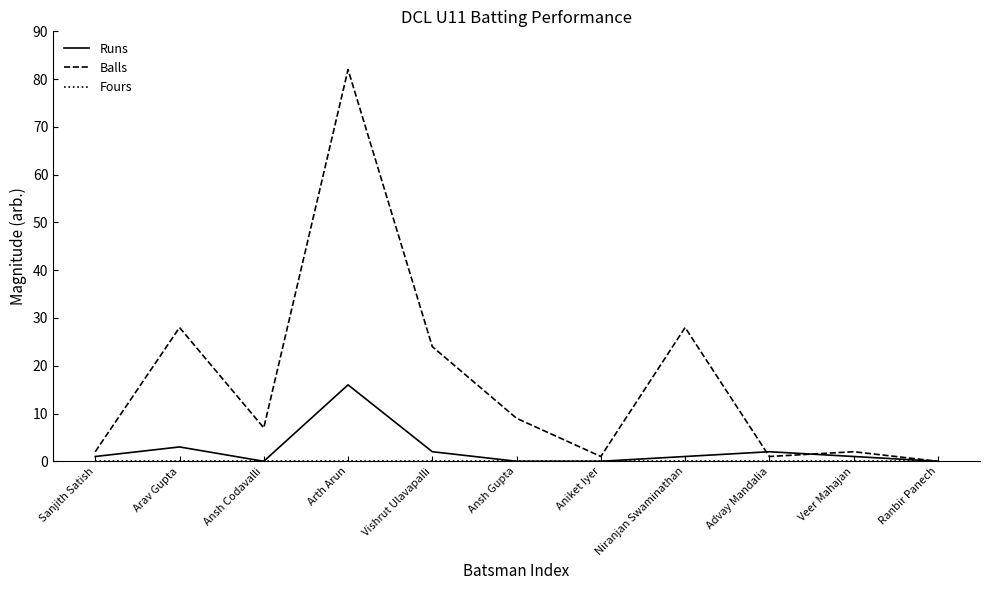

Which label corresponds to the largest value in the chart?

Arth Arun